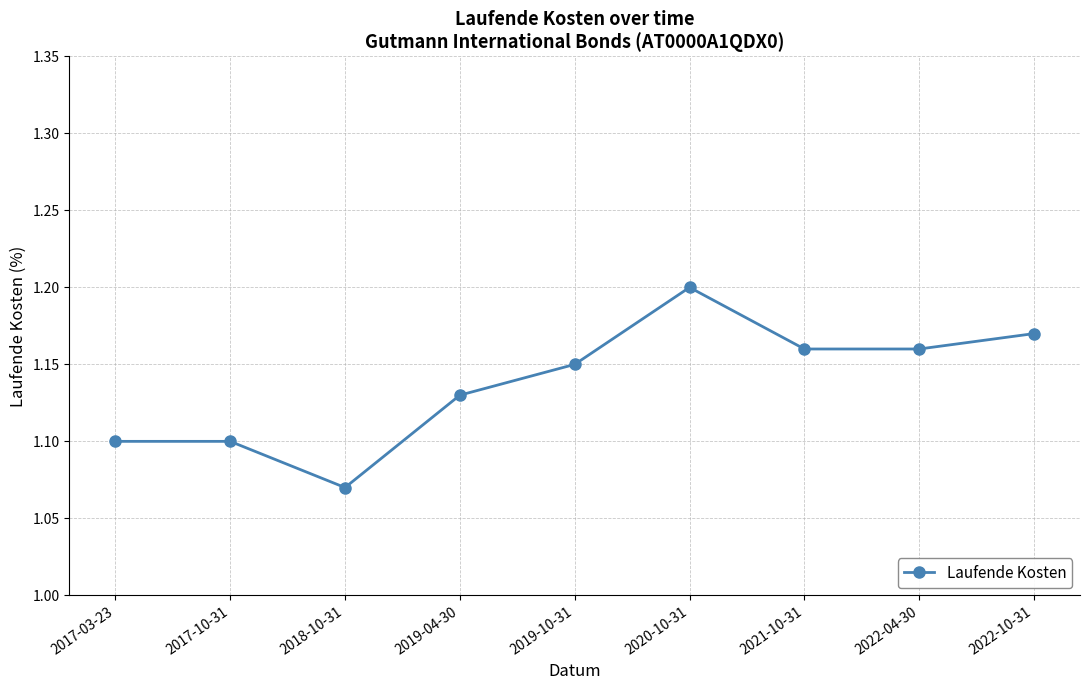

The chart shows a value of 1.2 at 2022-04-30. True or false?

True